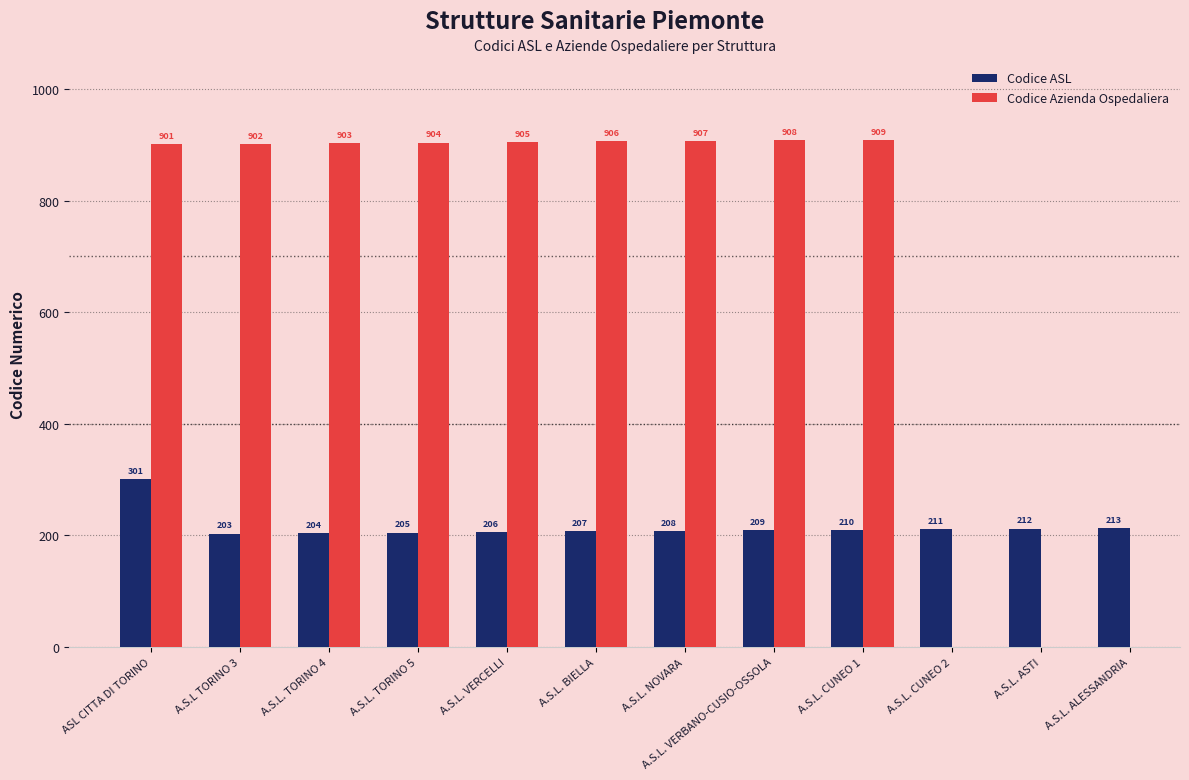

What is the approximate value of Codice ASL at A.S.L. TORINO 5?

205